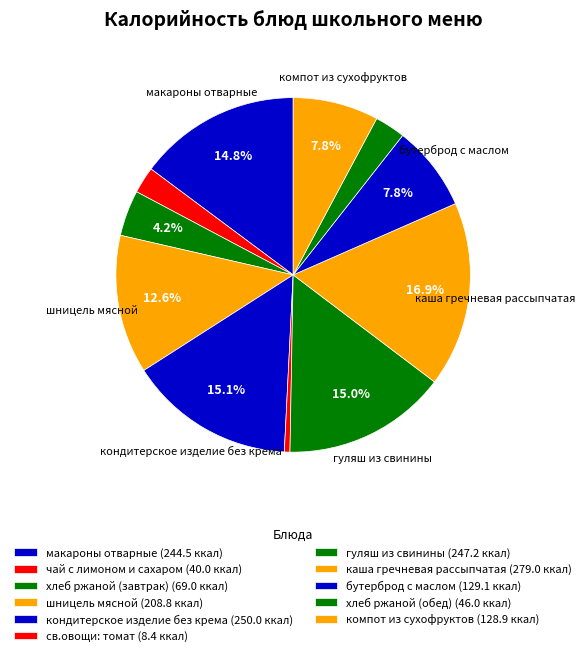

Count the number of slices in the pie.

11